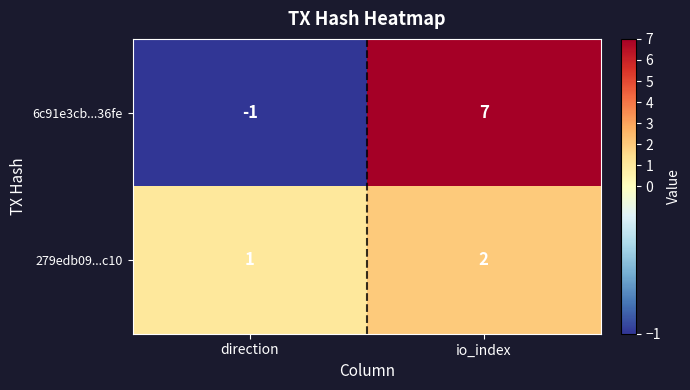

What is the spread (max minus min) of values at direction?

2